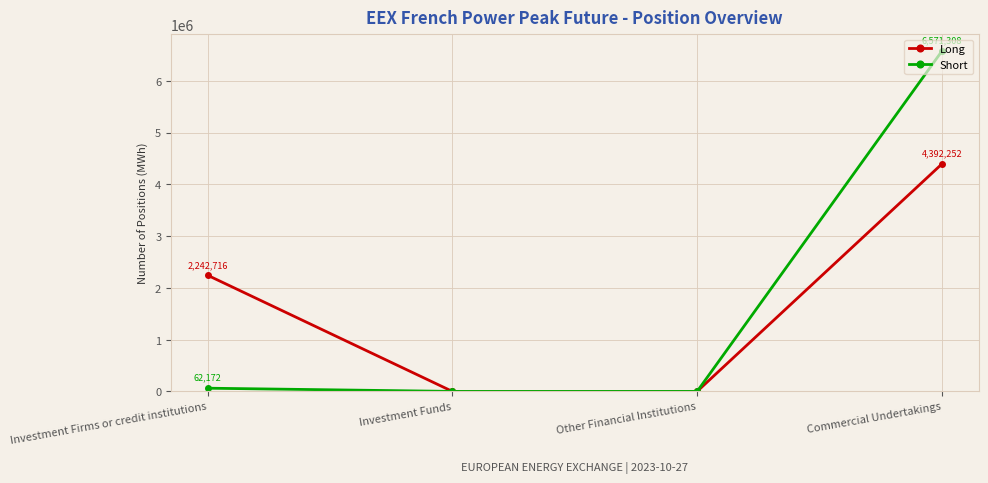

What is the maximum value for Long?

4392252